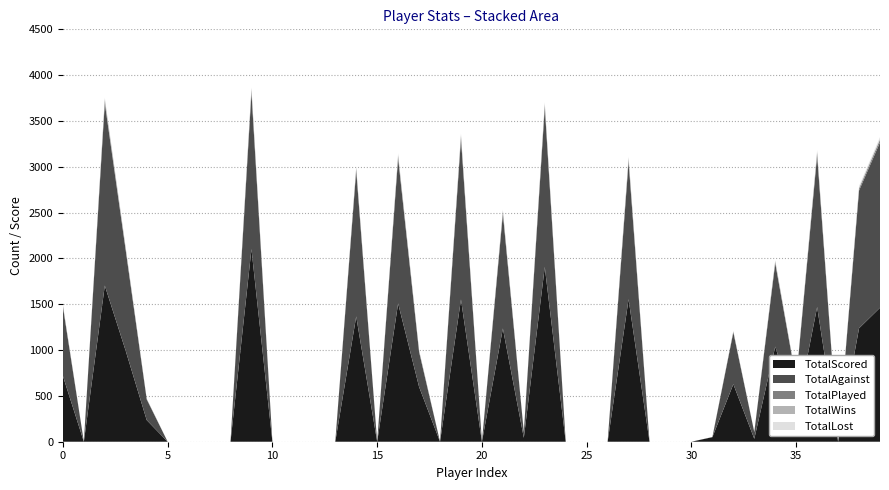

Reading left to right, extract all data points from this chart.

TotalWins: 0=6	1=0	2=17	3=6	4=2	5=0	6=0	7=0	8=0	9=21	10=0	11=0	12=0	13=0	14=8	15=0	16=9	17=8	18=0	19=12	20=0	21=12	22=0	23=14	24=0	25=0	26=0	27=17	28=0	29=0	30=0	31=1	32=3	33=0	34=11	35=2	36=10	37=0	38=6	39=10
TotalLost: 0=6	1=0	2=14	3=12	4=2	5=0	6=0	7=0	8=0	9=10	10=0	11=0	12=0	13=0	14=15	15=0	16=18	17=1	18=0	19=18	20=0	21=11	22=1	23=15	24=0	25=0	26=0	27=12	28=0	29=0	30=0	31=0	32=5	33=1	34=6	35=3	36=19	37=0	38=18	39=19
TotalPlayed: 0=12	1=0	2=31	3=18	4=4	5=0	6=0	7=0	8=0	9=31	10=0	11=0	12=0	13=0	14=23	15=0	16=27	17=9	18=0	19=30	20=0	21=23	22=1	23=29	24=0	25=0	26=0	27=29	28=0	29=0	30=0	31=1	32=8	33=1	34=17	35=5	36=29	37=0	38=24	39=29
TotalScored: 0=718	1=0	2=1704	3=990	4=236	5=0	6=0	7=0	8=0	9=2102	10=0	11=0	12=0	13=0	14=1367	15=0	16=1509	17=599	18=0	19=1552	20=0	21=1236	22=43	23=1907	24=0	25=0	26=0	27=1555	28=0	29=0	30=0	31=50	32=628	33=32	34=1038	35=313	36=1470	37=0	38=1238	39=1462
TotalAgainst: 0=755	1=0	2=1989	3=1095	4=227	5=0	6=0	7=0	8=0	9=1704	10=0	11=0	12=0	13=0	14=1592	15=0	16=1584	17=382	18=0	19=1753	20=0	21=1251	22=61	23=1741	24=0	25=0	26=0	27=1499	28=0	29=0	30=0	31=0	32=566	33=73	34=909	35=359	36=1655	37=0	38=1503	39=1804